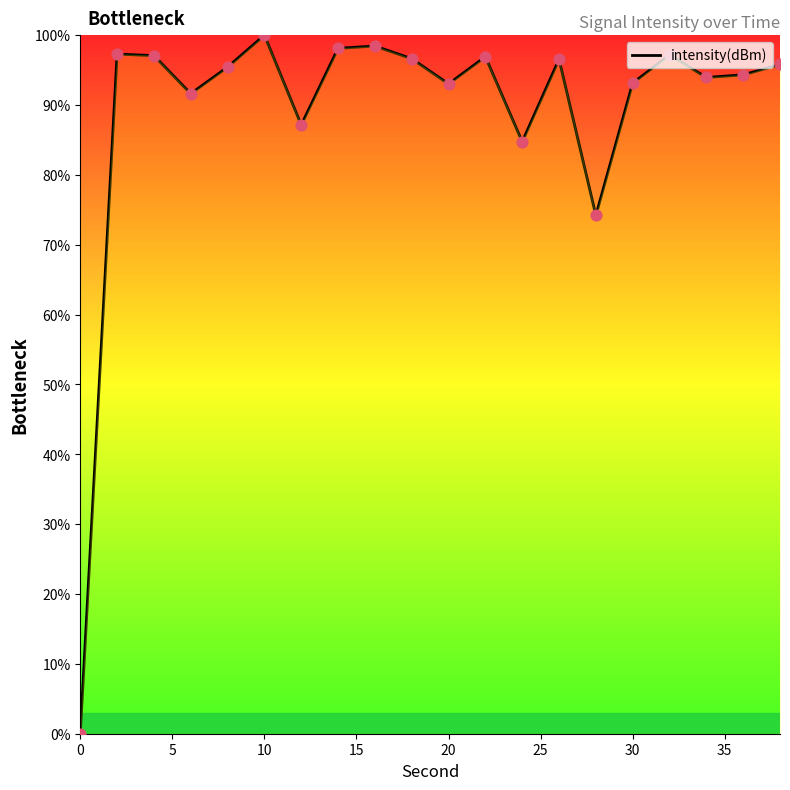

What is the greatest value displayed?

100.0